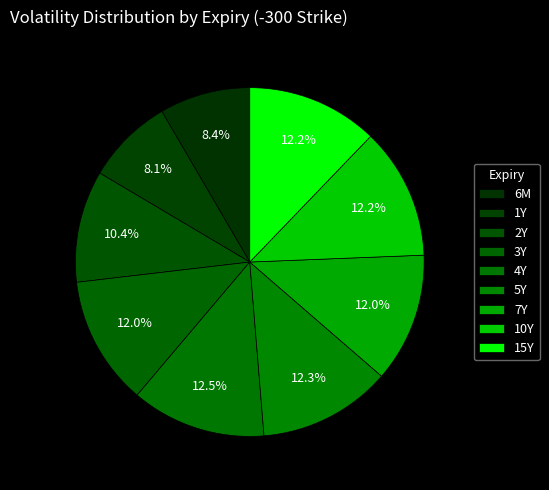

Count the number of slices in the pie.

9